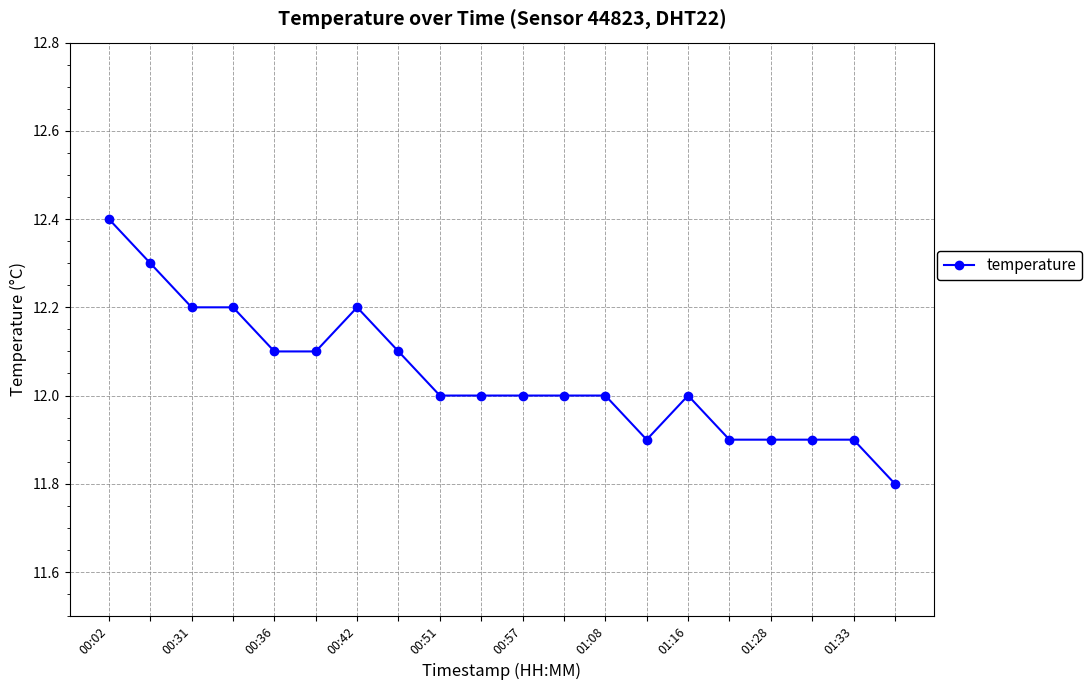

How many series are shown in this chart?

1